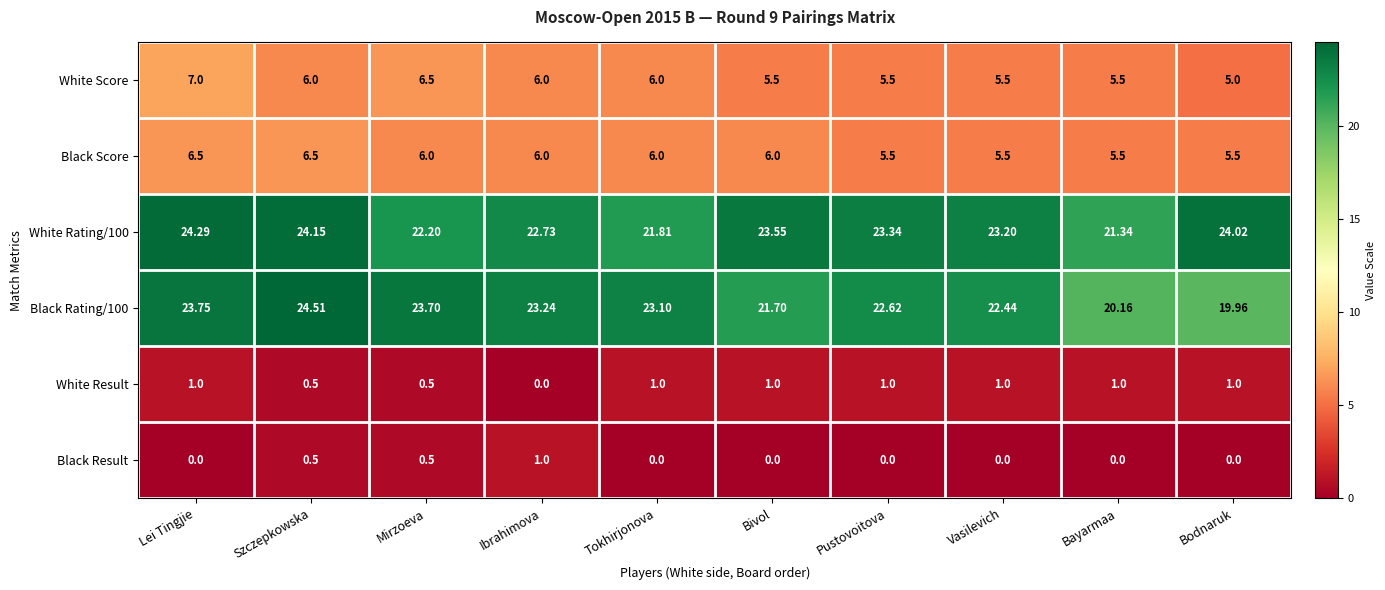

At which label does Black Rating/100 reach its peak?

Szczepkowska